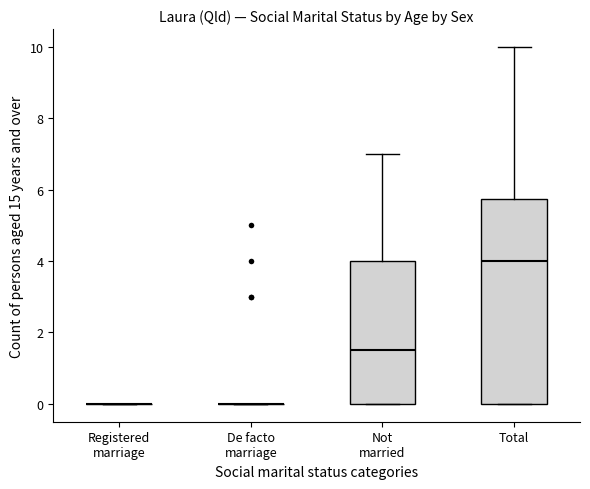

Which box is the tallest, from its lower edge to its upper edge?

Total